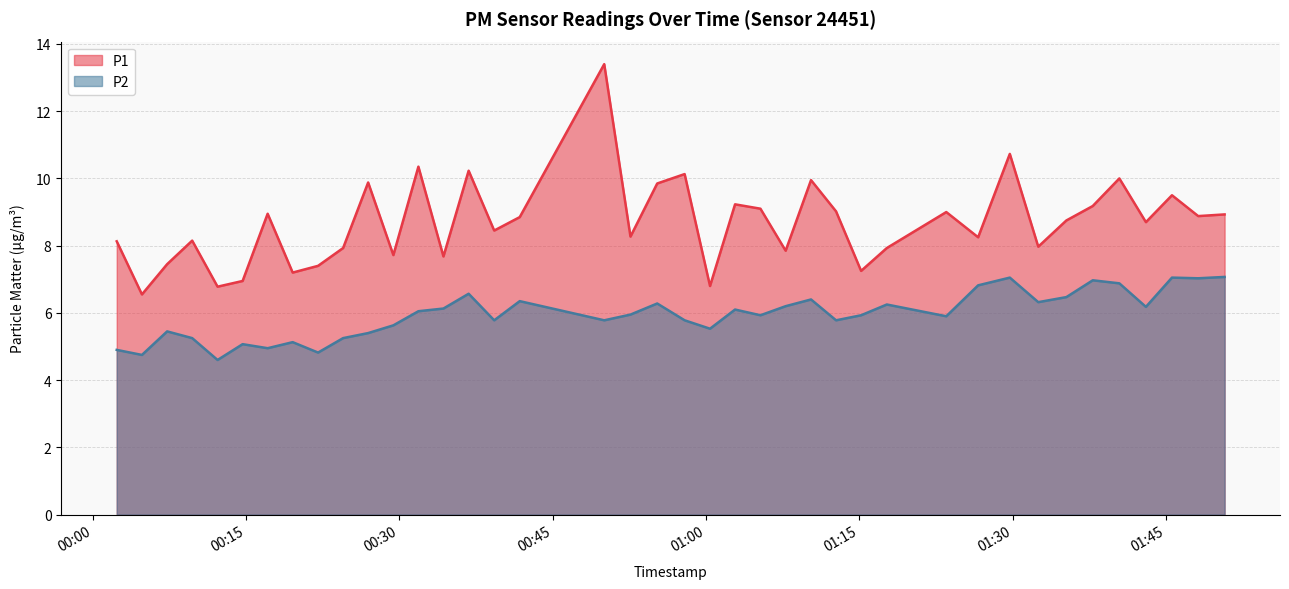

True or false: P2 and P1 cross at least once.

False